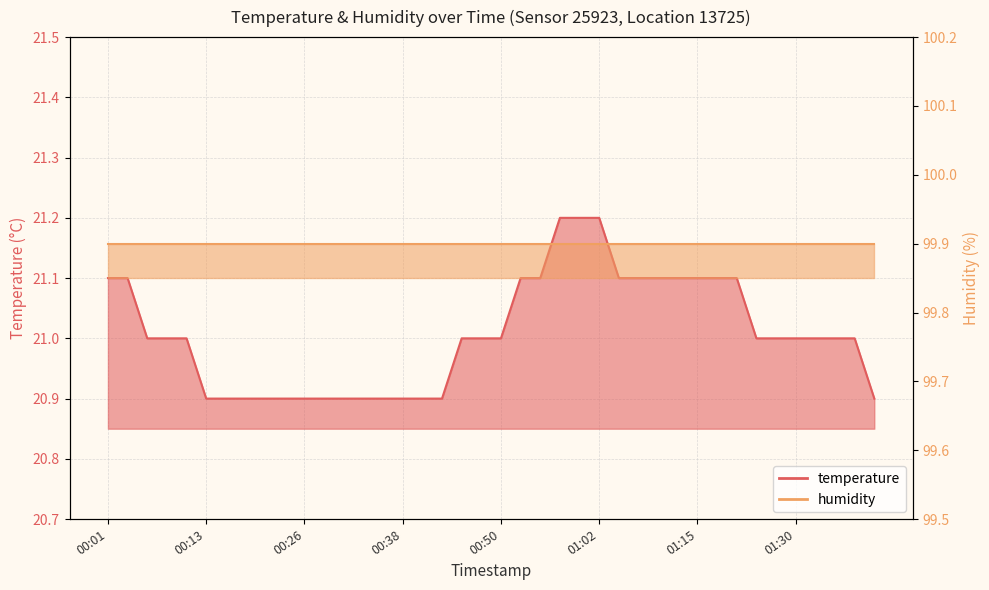

Between 00:40 and 00:04, which is larger?

00:04